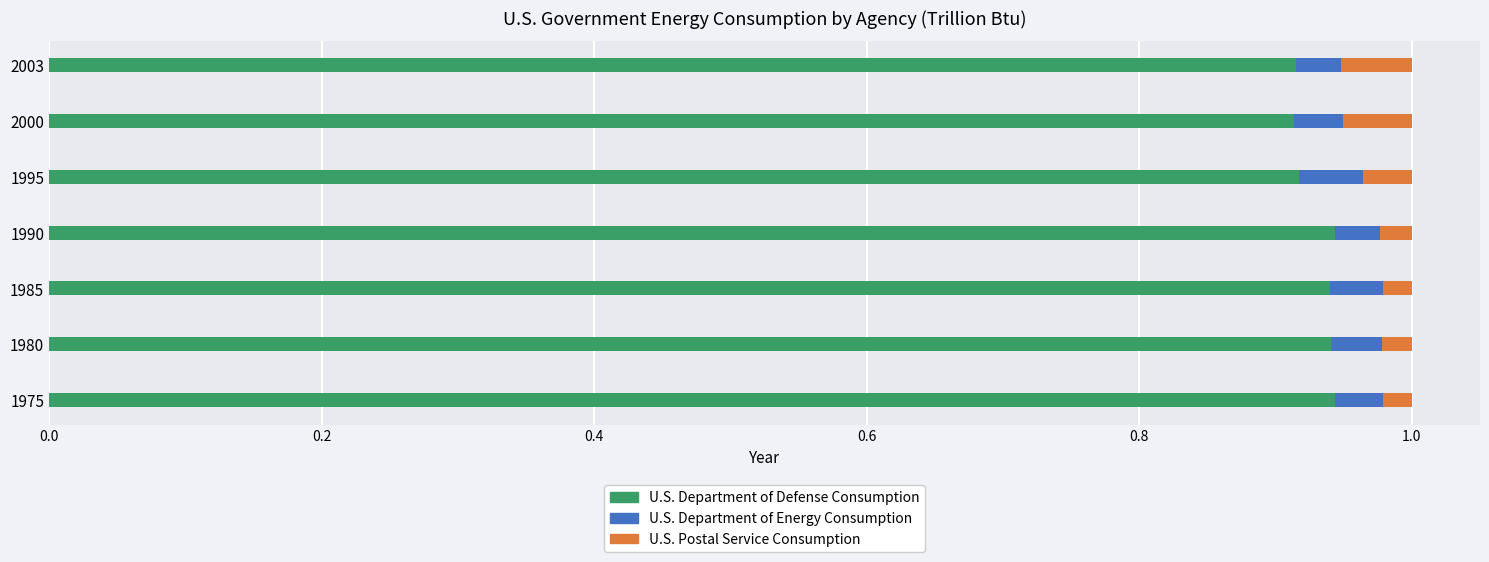

What is the sum of all U.S. Department of Defense Consumption values?

6.5